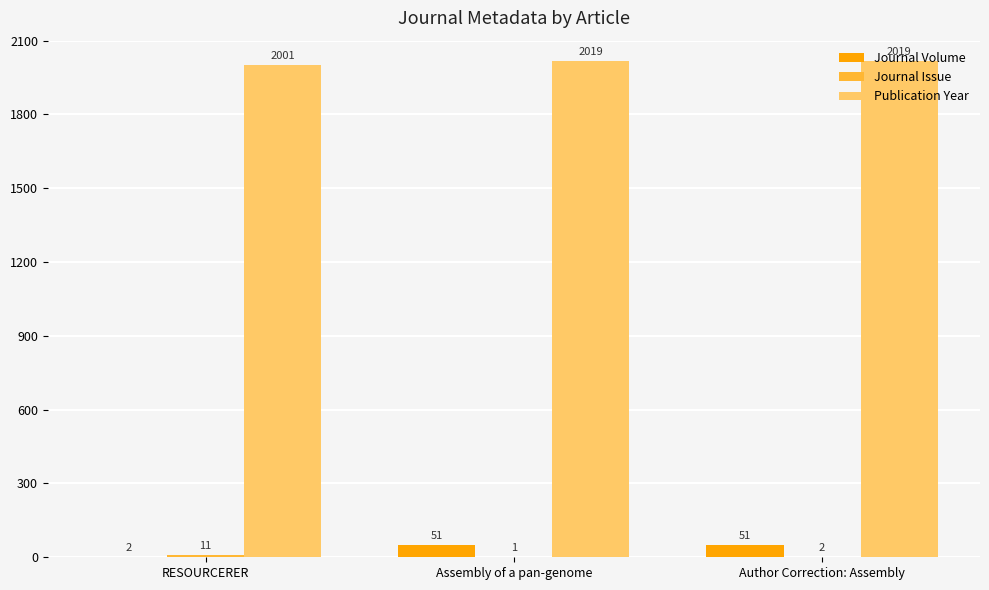

What is the maximum value shown in the chart?

2019